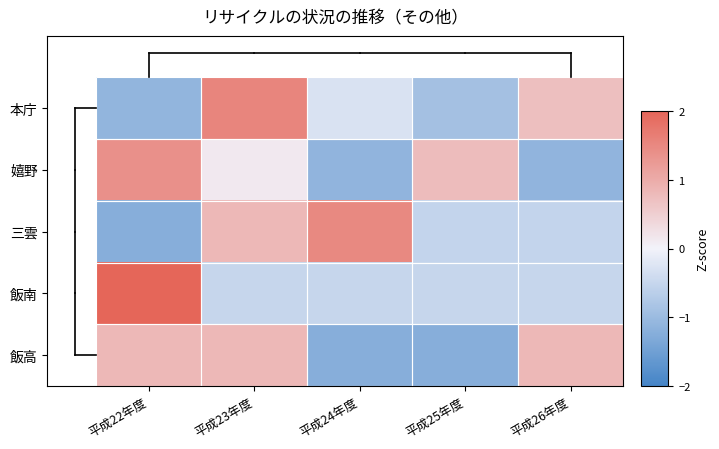

What is the difference between the highest and lowest values at 平成22年度?

3.2